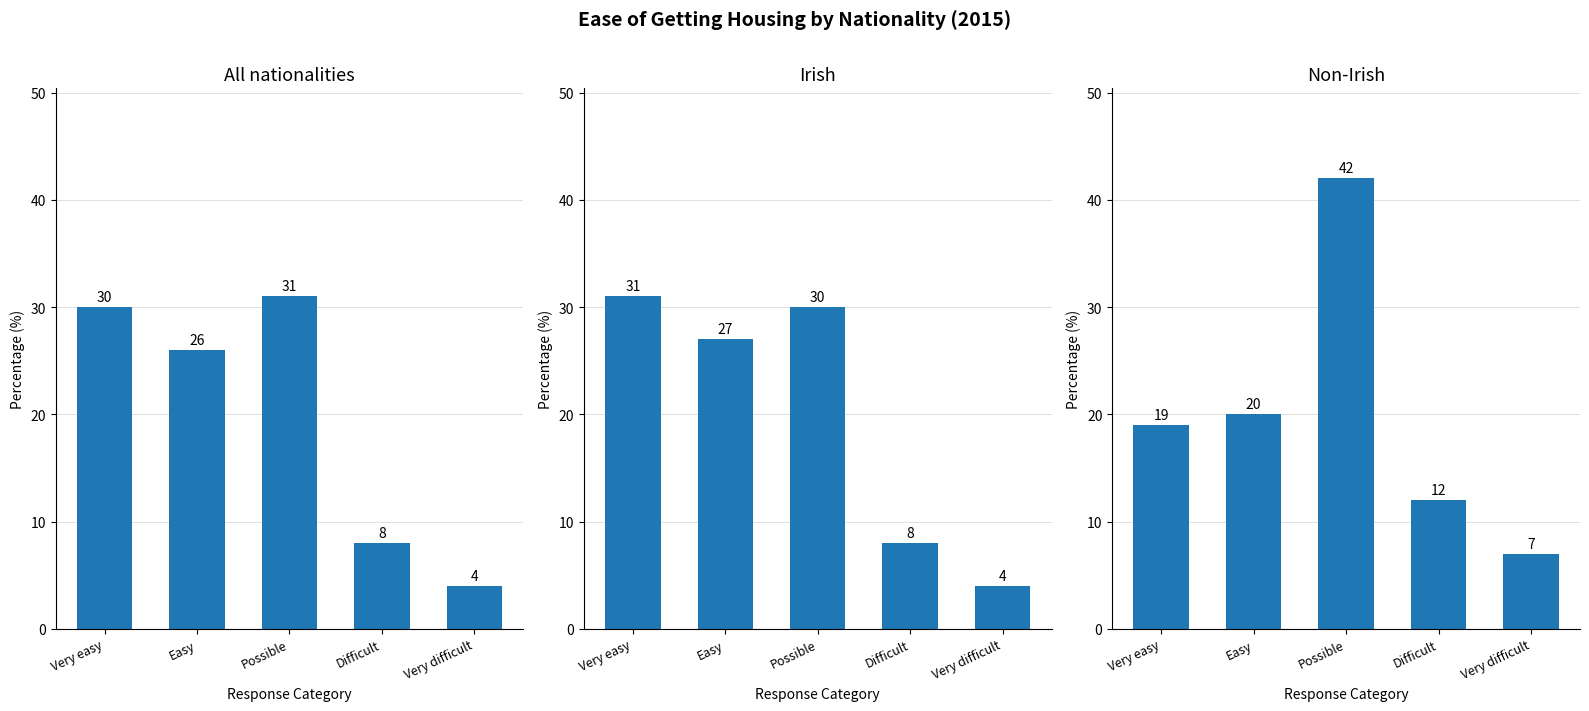

What is the spread (max minus min) of values at Very easy?

12